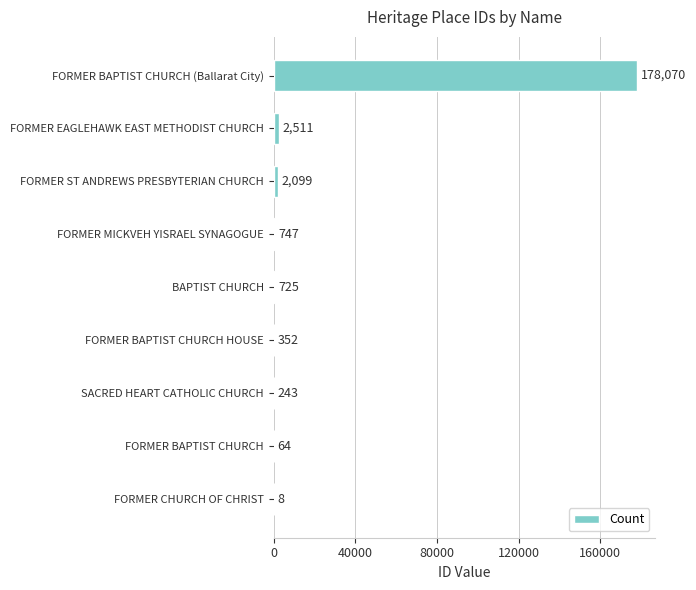

Reading top to bottom, extract all data points from this chart.

FORMER BAPTIST CHURCH (Ballarat City)=178070	FORMER EAGLEHAWK EAST METHODIST CHURCH=2511	FORMER ST ANDREWS PRESBYTERIAN CHURCH=2099	FORMER MICKVEH YISRAEL SYNAGOGUE=747	BAPTIST CHURCH=725	FORMER BAPTIST CHURCH HOUSE=352	SACRED HEART CATHOLIC CHURCH=243	FORMER BAPTIST CHURCH=64	FORMER CHURCH OF CHRIST=8